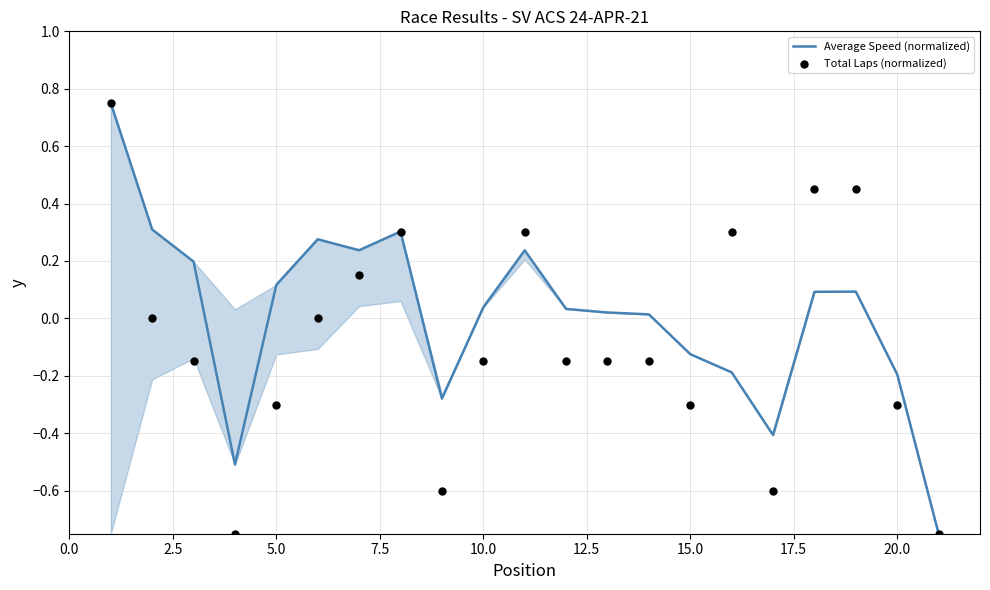

Which series reaches the minimum Y coordinate?

Average Speed (normalized)